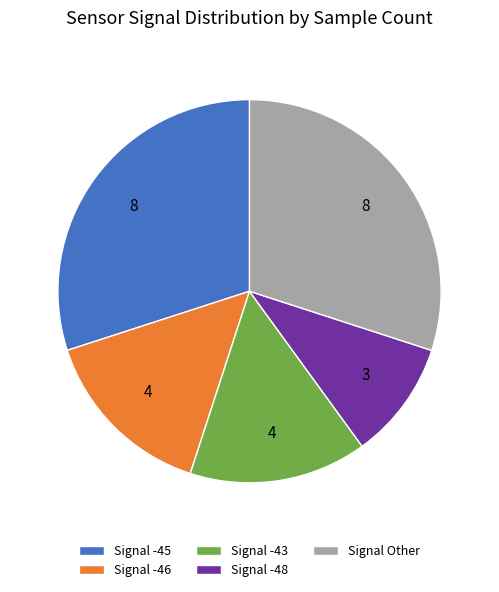

Combined, do Signal -48 and Signal -43 account for over 50%?

No